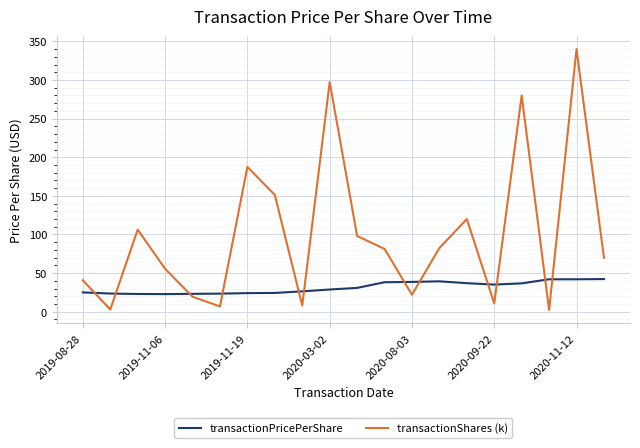

List the series in order of their peak value, highest first.

transactionShares (k), transactionPricePerShare